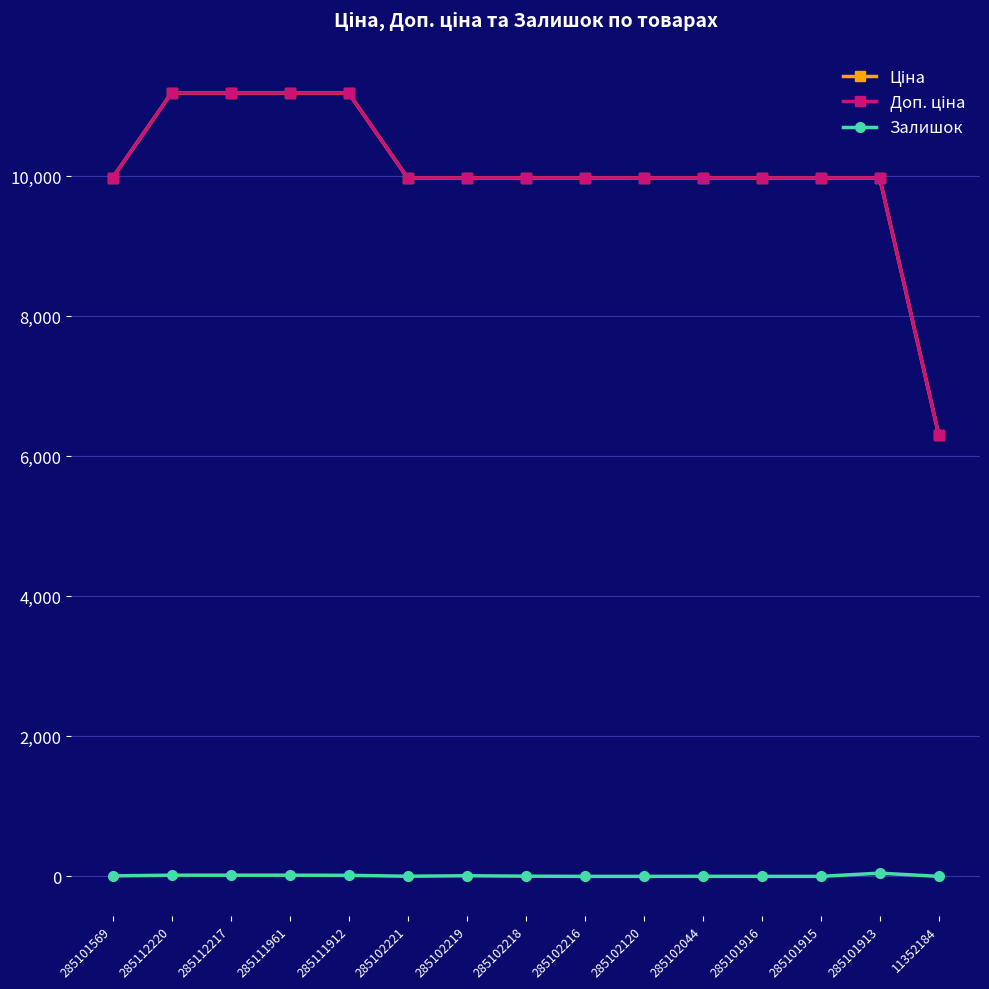

How many lines are shown in the chart?

3